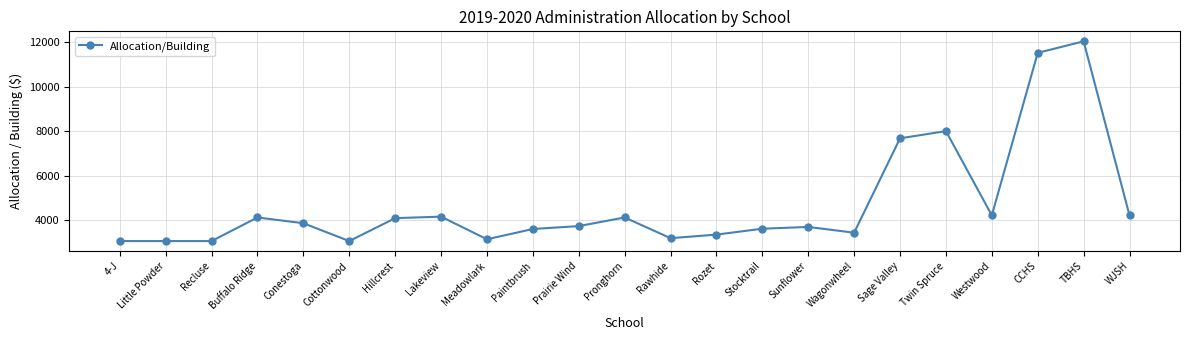

Is this an area chart (filled region under the line)?

No